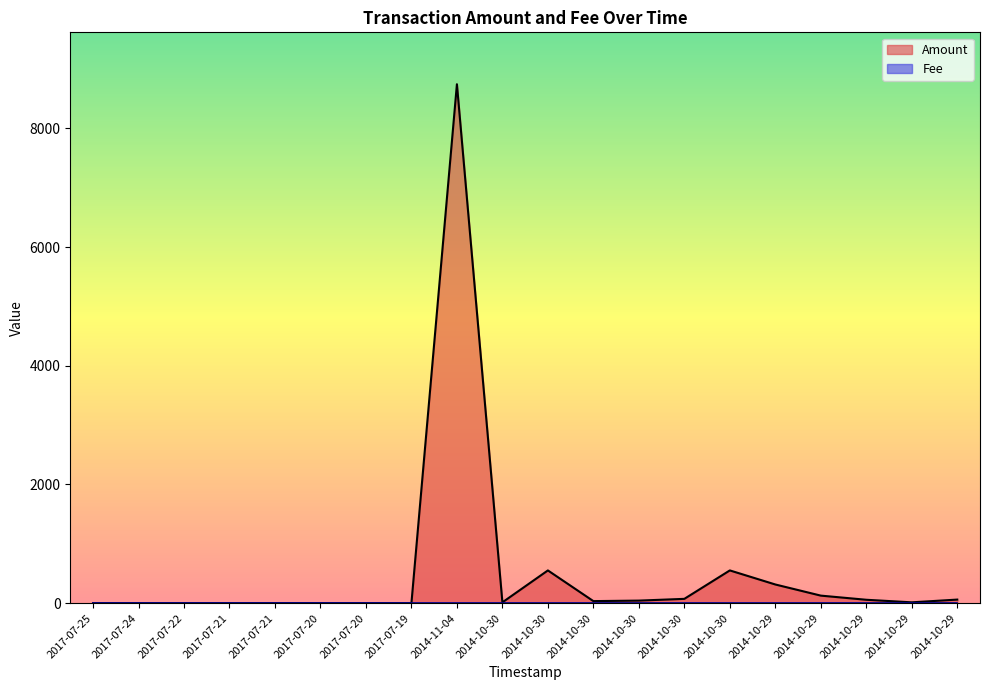

List the labels in order of value, largest first.

2014-11-04, 2014-10-30, 2014-10-30, 2014-10-29, 2014-10-29, 2014-10-30, 2014-10-29, 2014-10-29, 2014-10-30, 2014-10-30, 2014-10-29, 2014-10-30, 2017-07-21, 2017-07-20, 2017-07-20, 2017-07-25, 2017-07-24, 2017-07-22, 2017-07-21, 2017-07-19